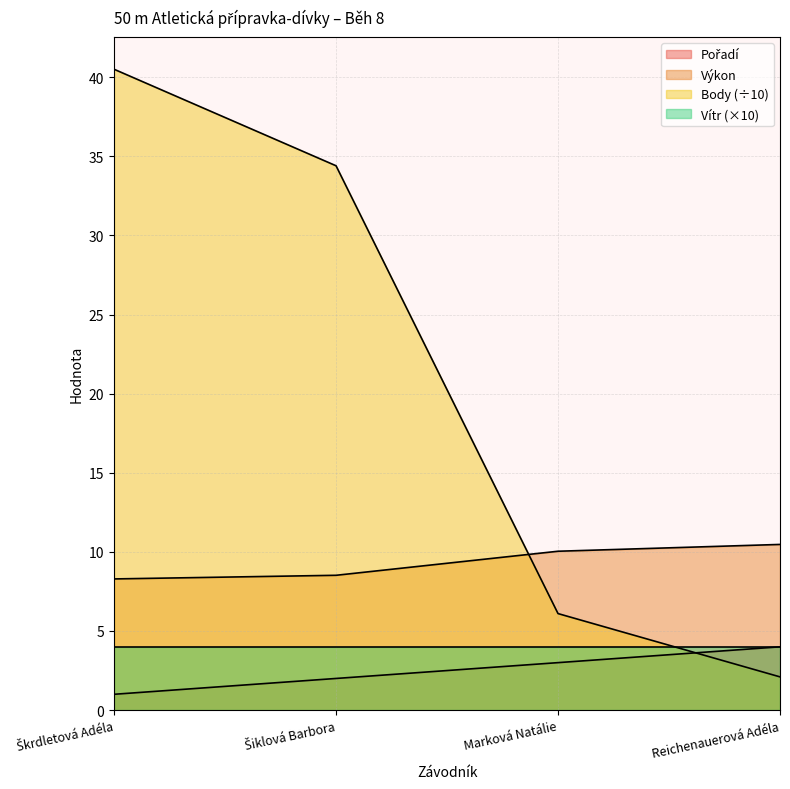

What is the label of the 1st point from the left?

Škrdletová Adéla